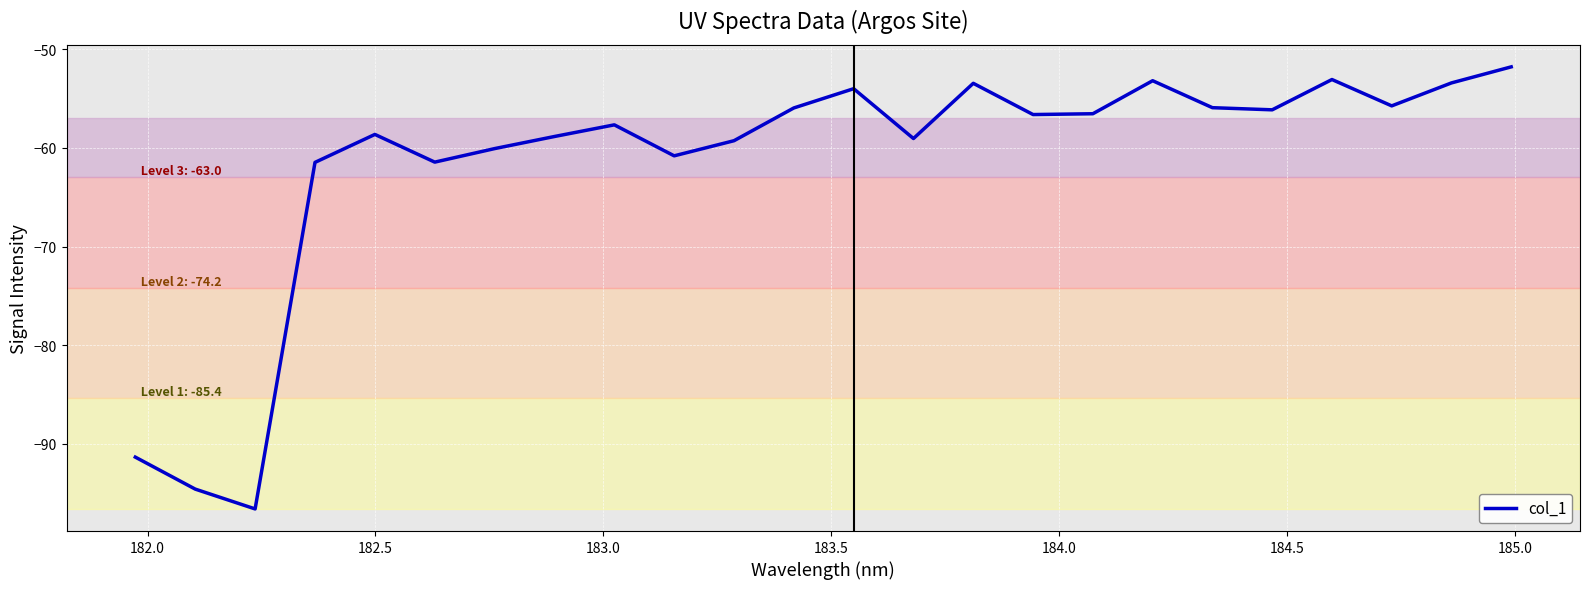

What is the smallest value displayed?

-96.6